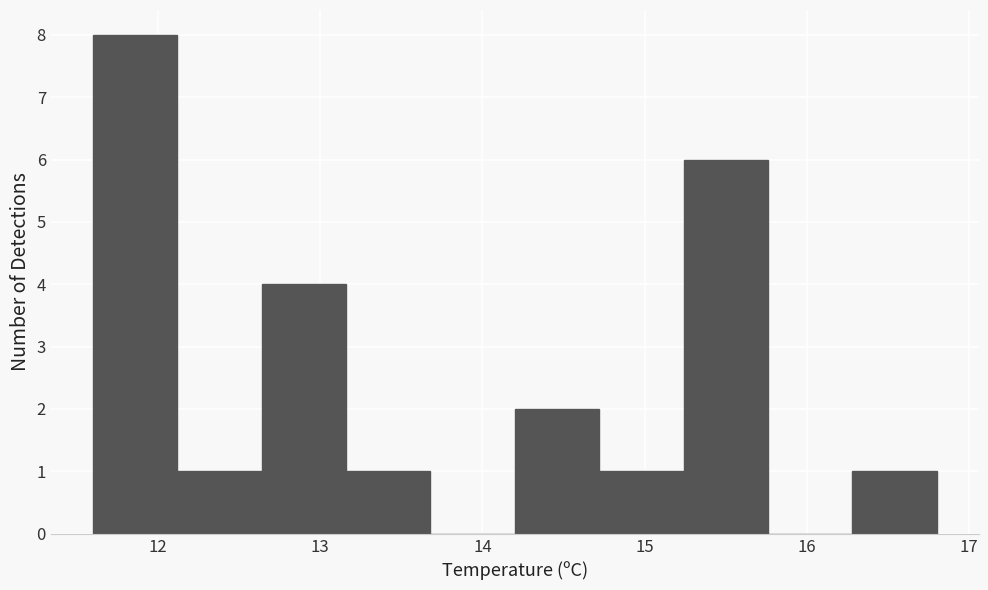

Reading left to right, transcribe this chart: for each bar, give the range it covers on the x-axis and its height. Neither the bar edges nor the heights are printed on the chart, so give them approximately, as read against the axes.

11.60 to 12.12: 8
12.12 to 12.64: 1
12.64 to 13.16: 4
13.16 to 13.68: 1
13.68 to 14.20: 0
14.20 to 14.72: 2
14.72 to 15.24: 1
15.24 to 15.76: 6
15.76 to 16.28: 0
16.28 to 16.80: 1